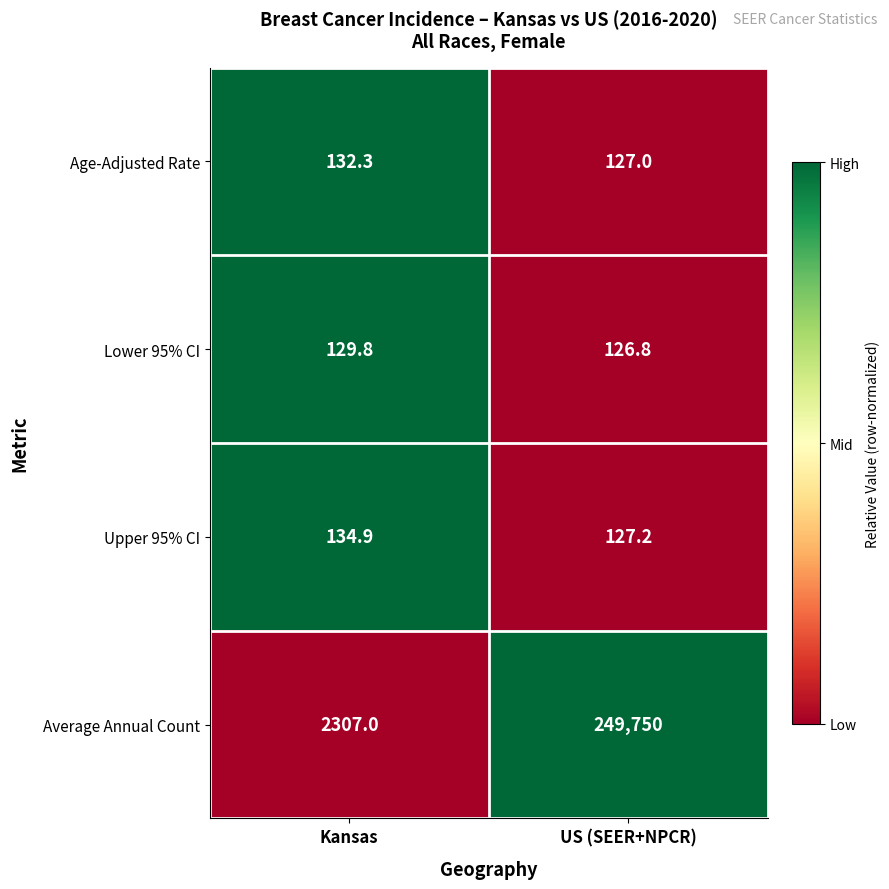

Which series has the largest total across all categories?

Average Annual Count